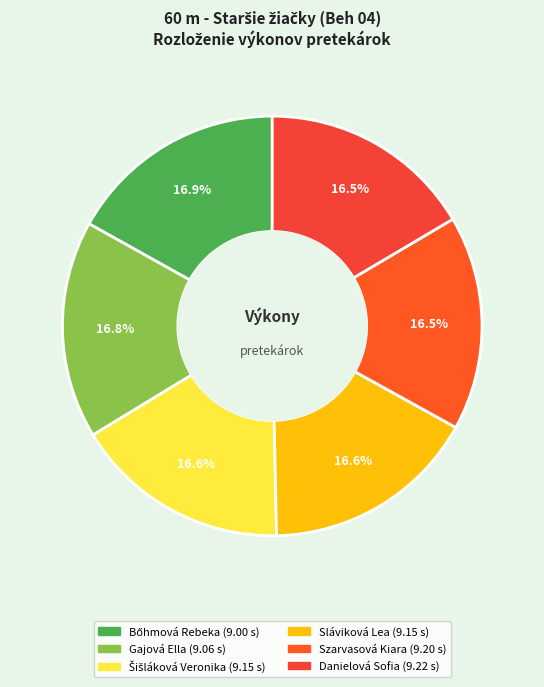

To the nearest percent, what percentage of the pie is Gajová Ella?

17%